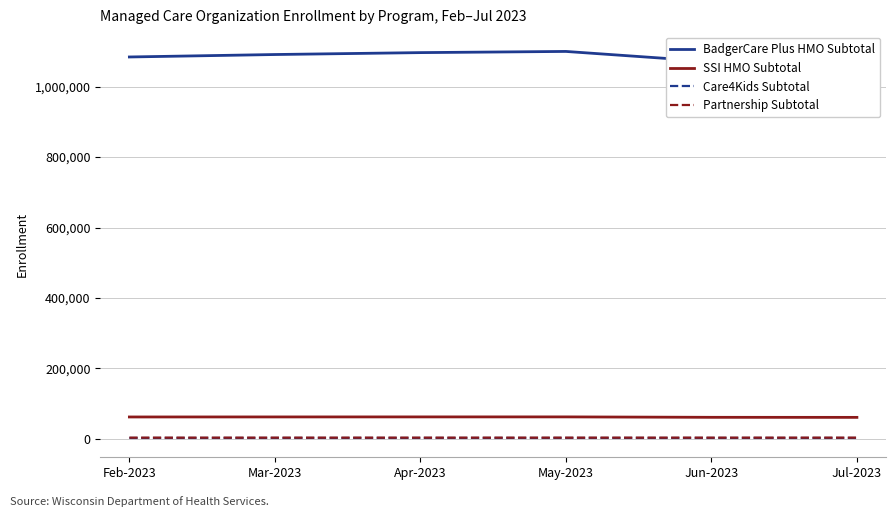

Which series changed the most between May-2023 and Jun-2023?

BadgerCare Plus HMO Subtotal